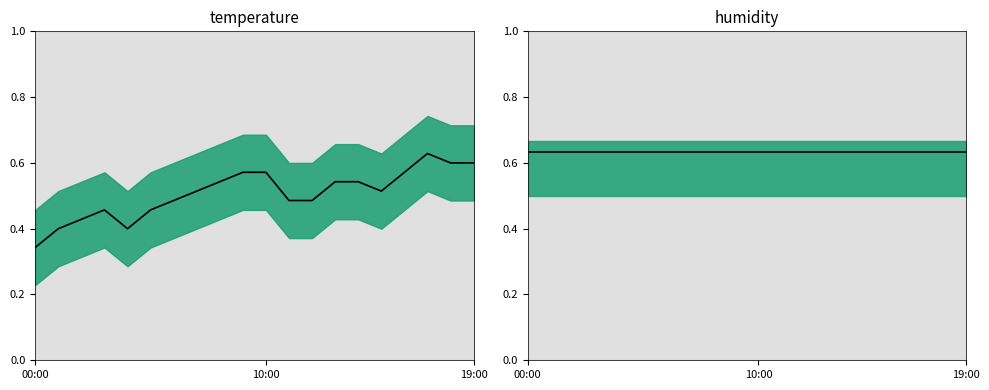

The chart shows a value of 0.3 at 00:00. True or false?

True